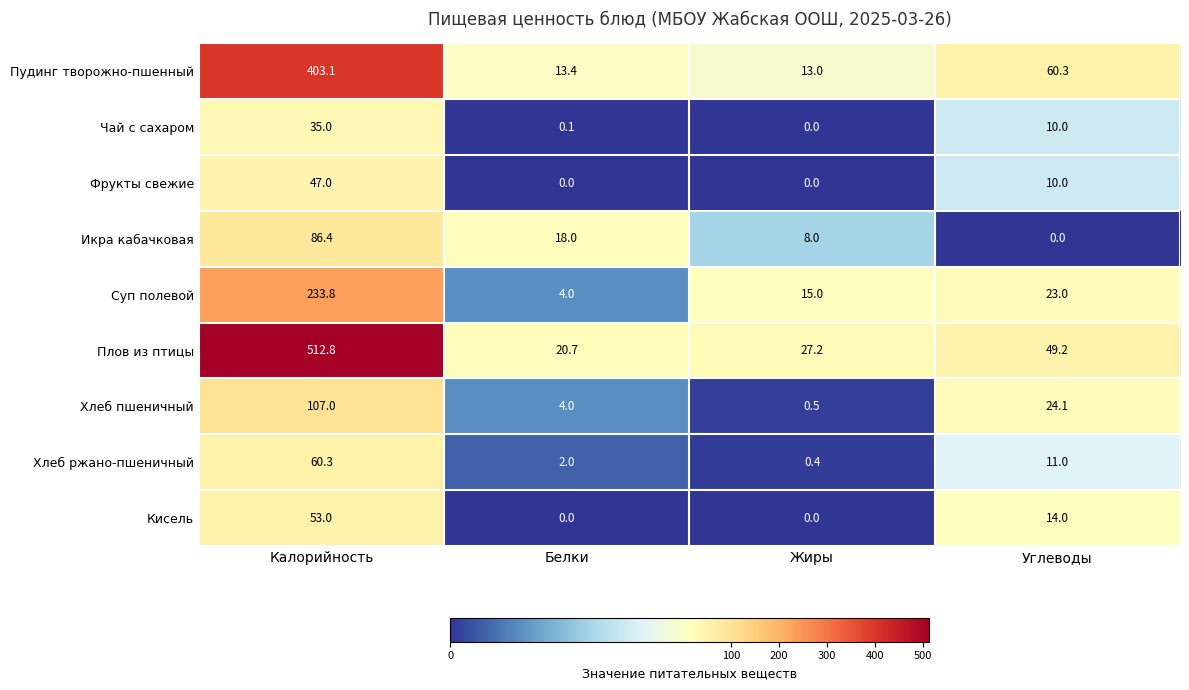

What is the average value of the Икра кабачковая series?

28.1